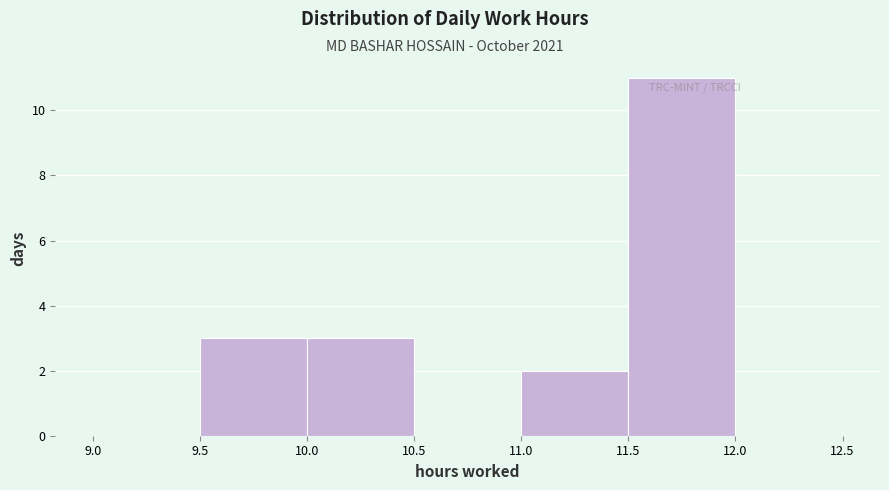

Reading left to right, transcribe this chart: for each bar, give the range it covers on the x-axis and its height. The values are not printed on the chart, so give them approximately, as read against the axis.

9.0 to 9.5: 0
9.5 to 10.0: 3
10.0 to 10.5: 3
10.5 to 11.0: 0
11.0 to 11.5: 2
11.5 to 12.0: 11
12.0 to 12.5: 0